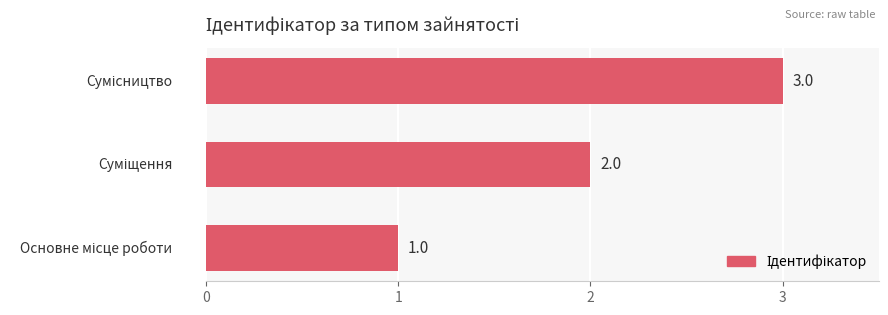

What is the sum of all values?

6